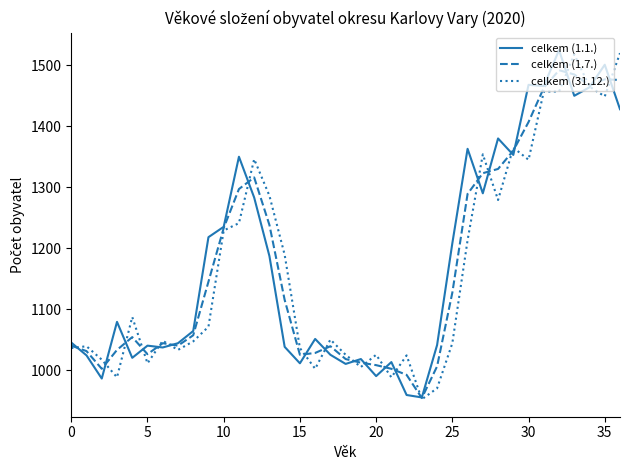

What is the maximum value for celkem (31.12.)?

1520